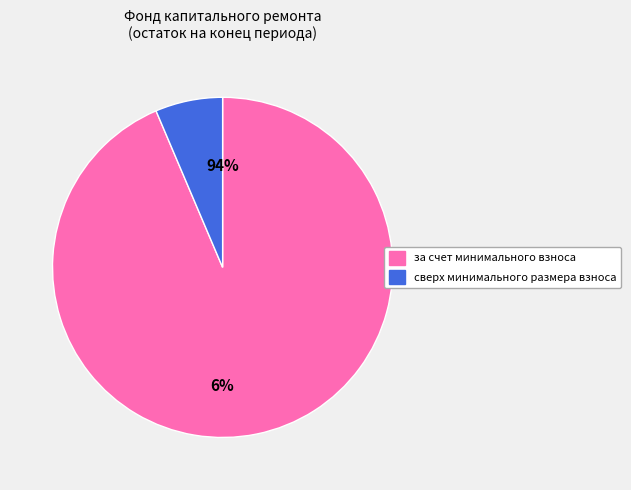

What is the smallest slice in the pie chart?

сверх минимального размера взноса